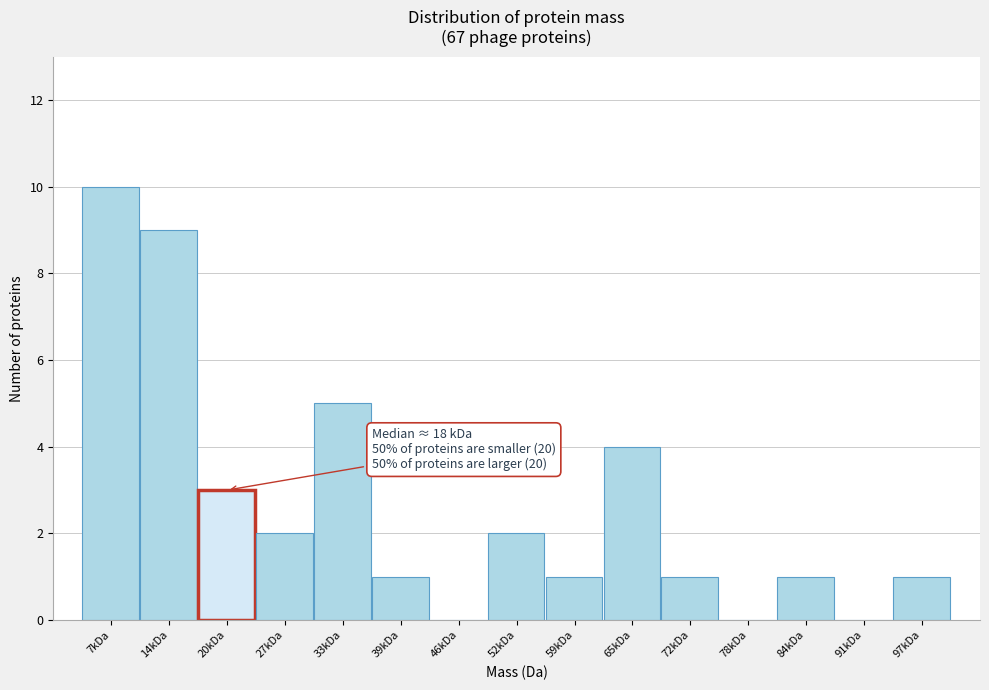

Reading right to left, what are all the values shown in this chart?

97kDa=1	91kDa=0	84kDa=1	78kDa=0	72kDa=1	65kDa=4	59kDa=1	52kDa=2	46kDa=0	39kDa=1	33kDa=5	27kDa=2	20kDa=3	14kDa=9	7kDa=10